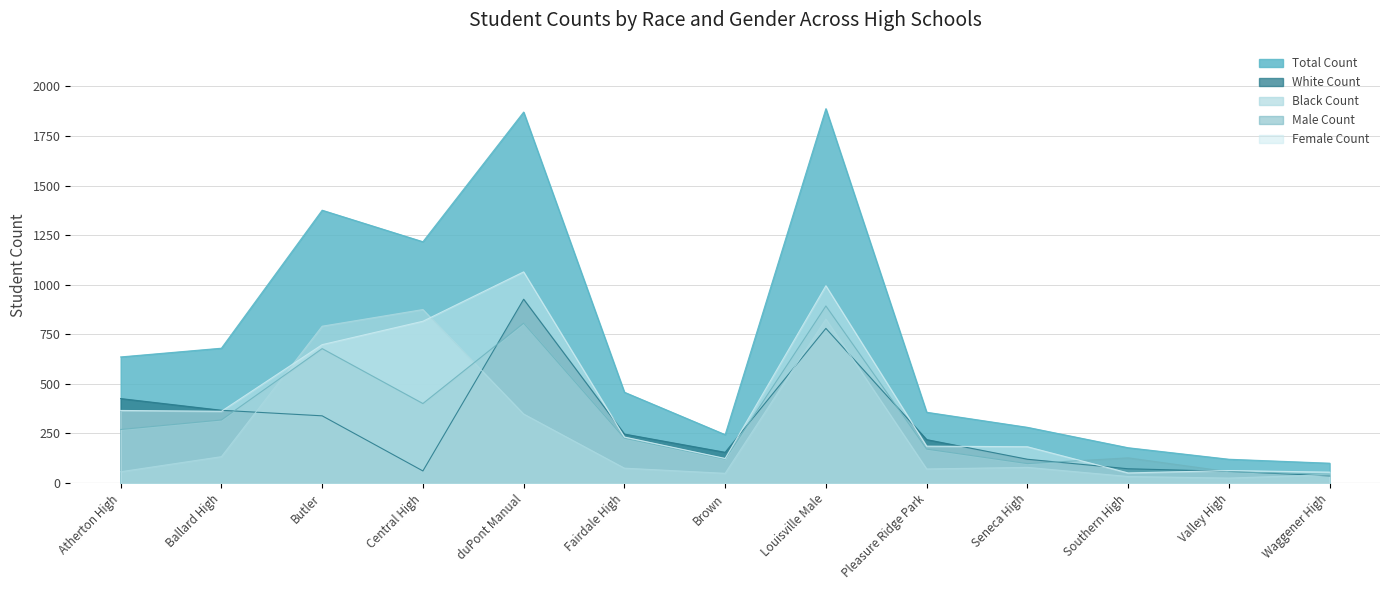

Reading left to right, extract all data points from this chart.

Total Count: Atherton High=636	Ballard High=680	Butler=1376	Central High=1217	duPont Manual=1871	Fairdale High=458	Brown=244	Louisville Male=1888	Pleasure Ridge Park=357	Seneca High=281	Southern High=178	Valley High=120	Waggener High=100
White Count: Atherton High=426	Ballard High=367	Butler=339	Central High=61	duPont Manual=927	Fairdale High=247	Brown=155	Louisville Male=780	Pleasure Ridge Park=219	Seneca High=120	Southern High=72	Valley High=59	Waggener High=36
Black Count: Atherton High=57	Ballard High=133	Butler=791	Central High=875	duPont Manual=348	Fairdale High=75	Brown=49	Louisville Male=827	Pleasure Ridge Park=71	Seneca High=79	Southern High=33	Valley High=25	Waggener High=42
Male Count: Atherton High=270	Ballard High=318	Butler=678	Central High=401	duPont Manual=806	Fairdale High=226	Brown=120	Louisville Male=893	Pleasure Ridge Park=171	Seneca High=98	Southern High=127	Valley High=57	Waggener High=45
Female Count: Atherton High=366	Ballard High=362	Butler=698	Central High=816	duPont Manual=1065	Fairdale High=232	Brown=124	Louisville Male=995	Pleasure Ridge Park=186	Seneca High=183	Southern High=51	Valley High=63	Waggener High=55